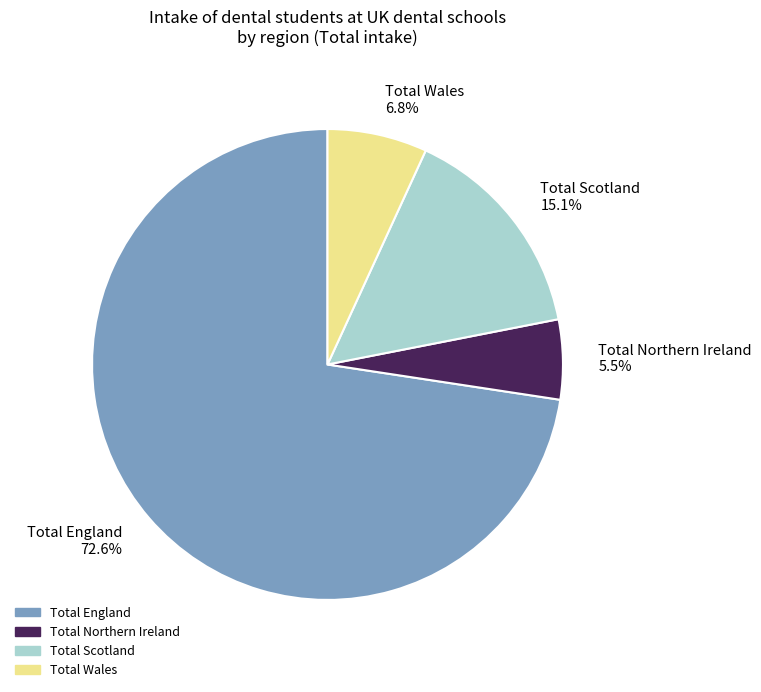

How much of the chart is everything except Total Scotland 15.1%?

84.9%